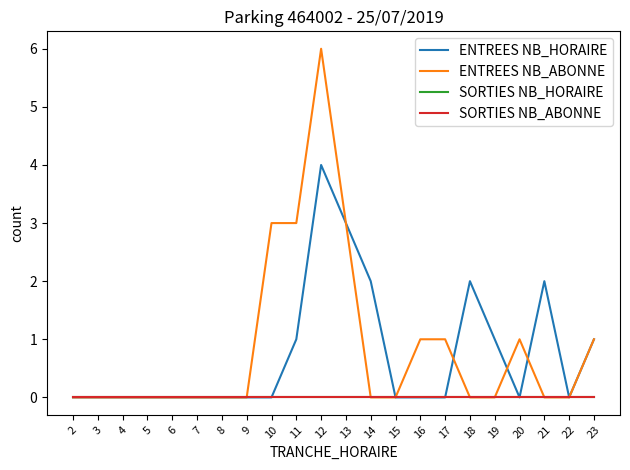

What is the difference between the highest and lowest values at 16?

1